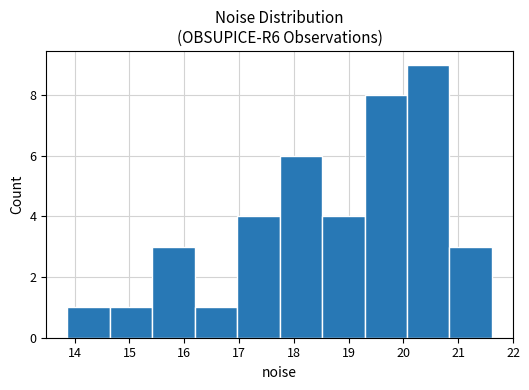

How tall is the bar that spans 20.8 to 21.6 on the x-axis? Neither the bar edges nor the heights are printed on the chart, so give them approximately, as read against the axes.

3